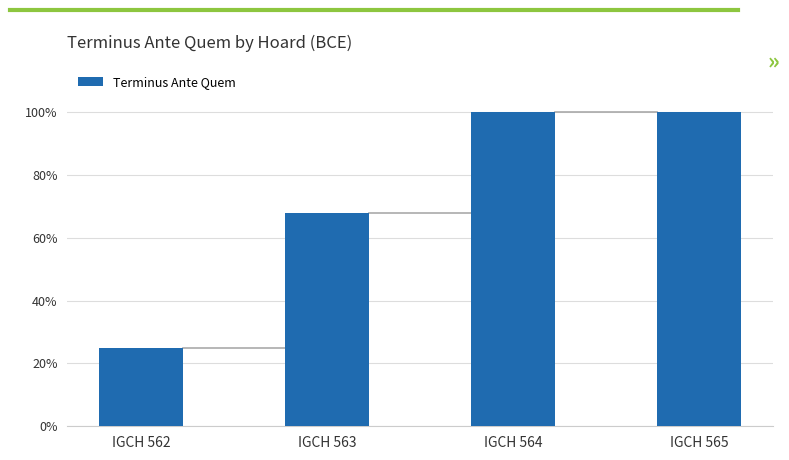

What is the minimum value shown in the chart?

25